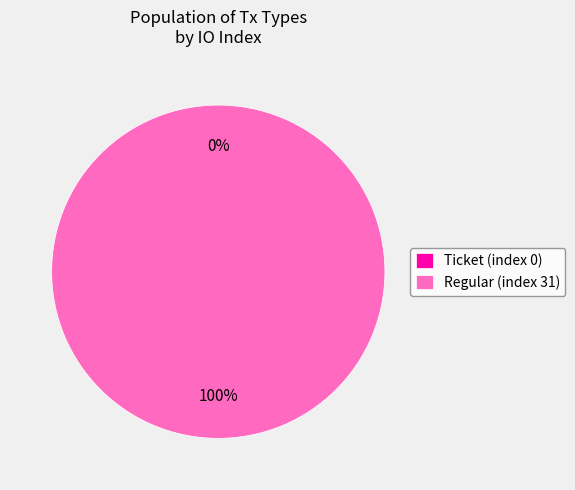

Which slice is the smallest?

Ticket (index 0)